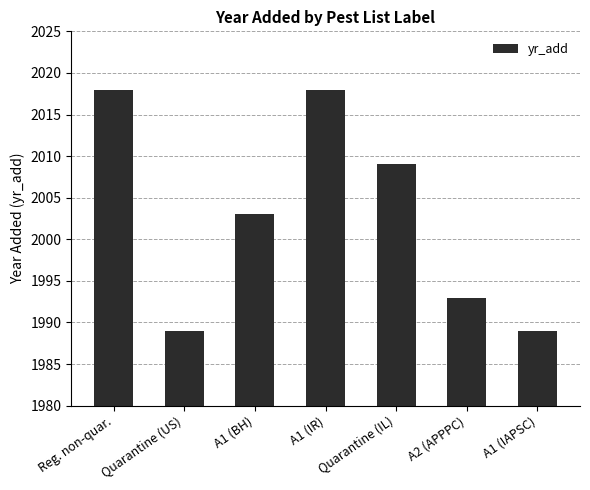

How many categories are shown in the chart?

7